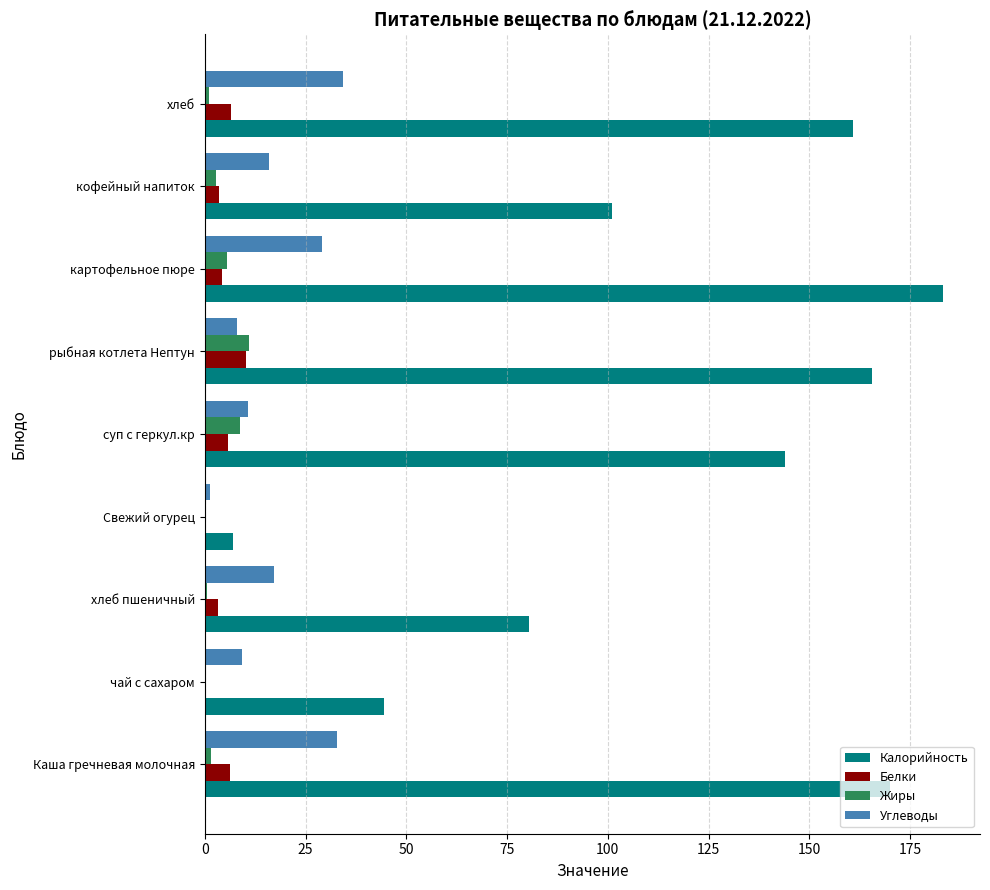

Which series has the largest total across all categories?

Калорийность